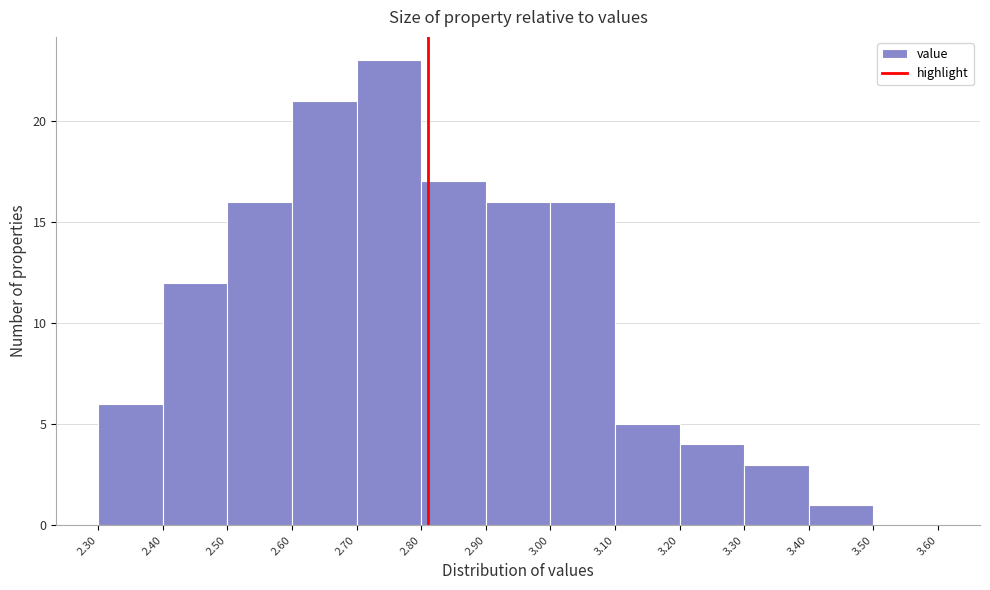

What is the height of the bar covering 2.60 to 2.70 on the x-axis? The values are not printed on the chart, so give them approximately, as read against the axis.

21